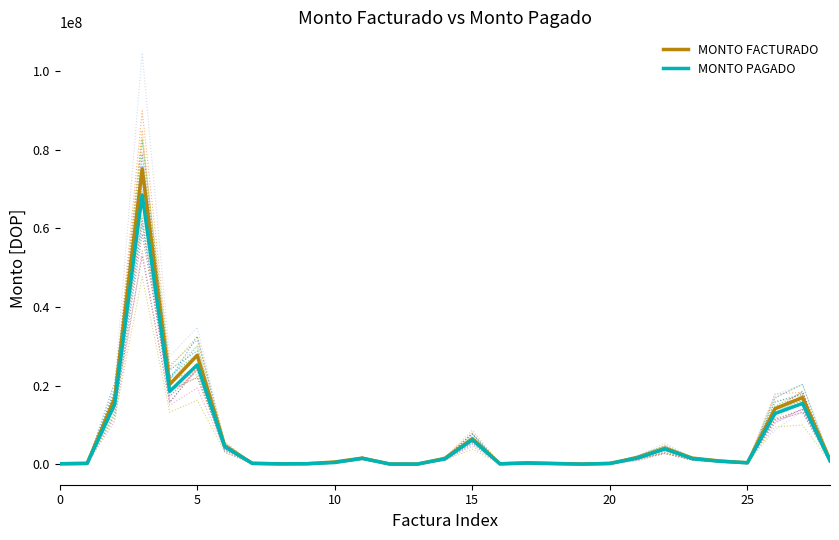

The MONTO FACTURADO series shows 35599390.1 at 20. True or false?

False